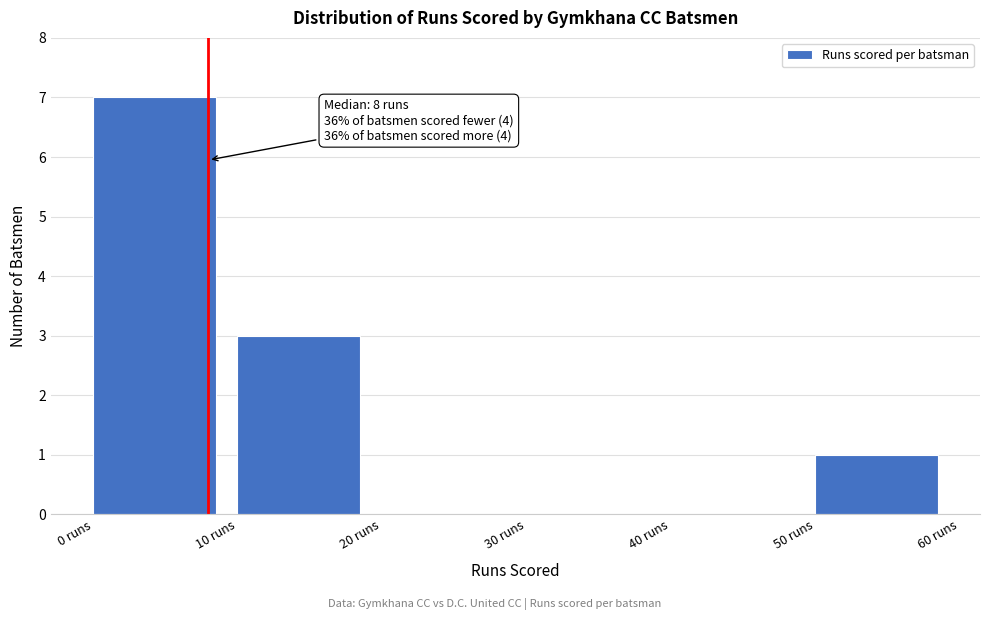

Which range on the x-axis has the tallest bar?

0 to 10